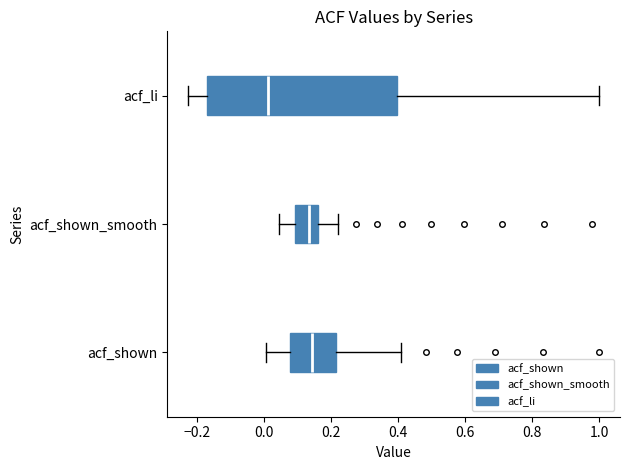

Which box has the furthest to the left median line?

acf_li